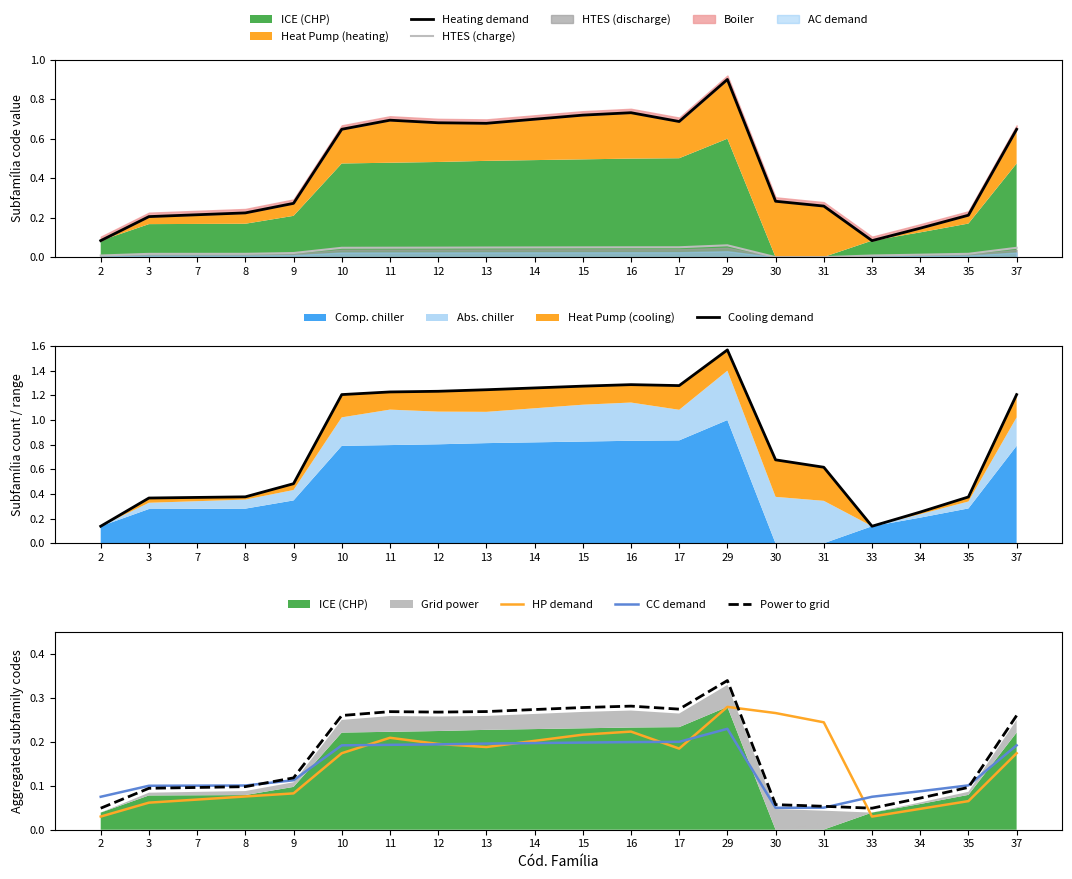

What is the value of the Heating demand point at the 9th from the left?

0.7